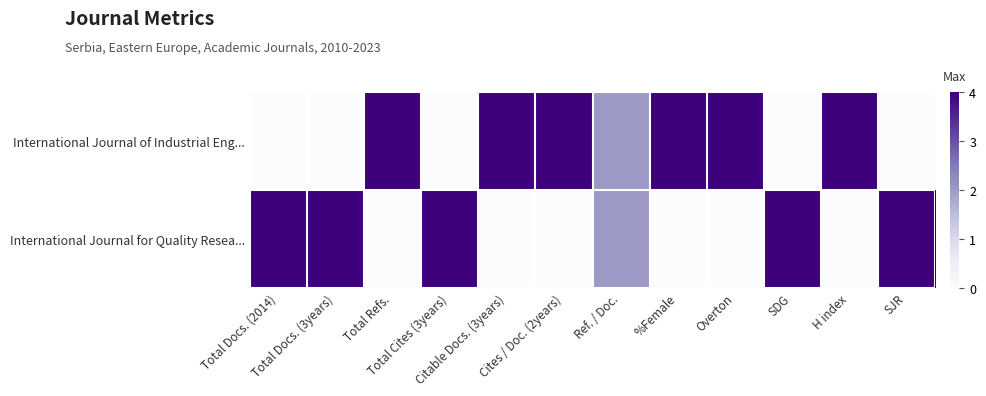

At which category is the sum across all series the highest?

Total Docs. (2014)